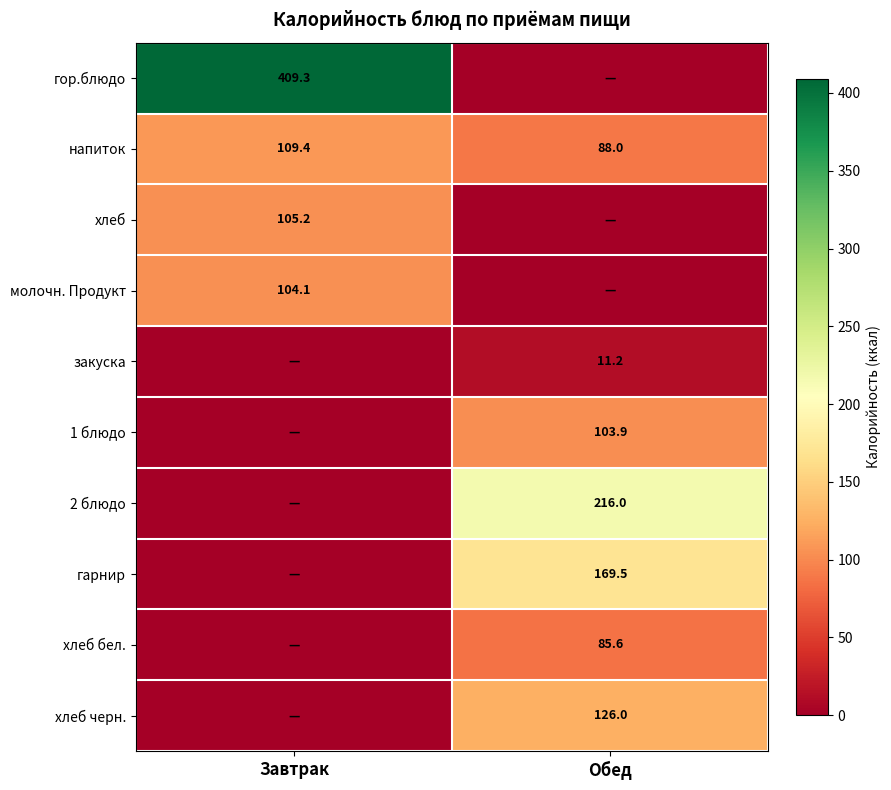

At how many categories does at least one series exceed 123?

2